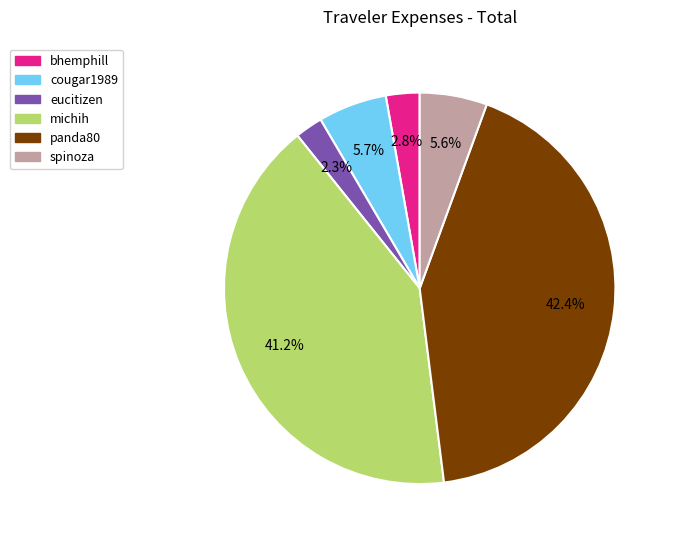

Which has a higher value, eucitizen or cougar1989?

cougar1989